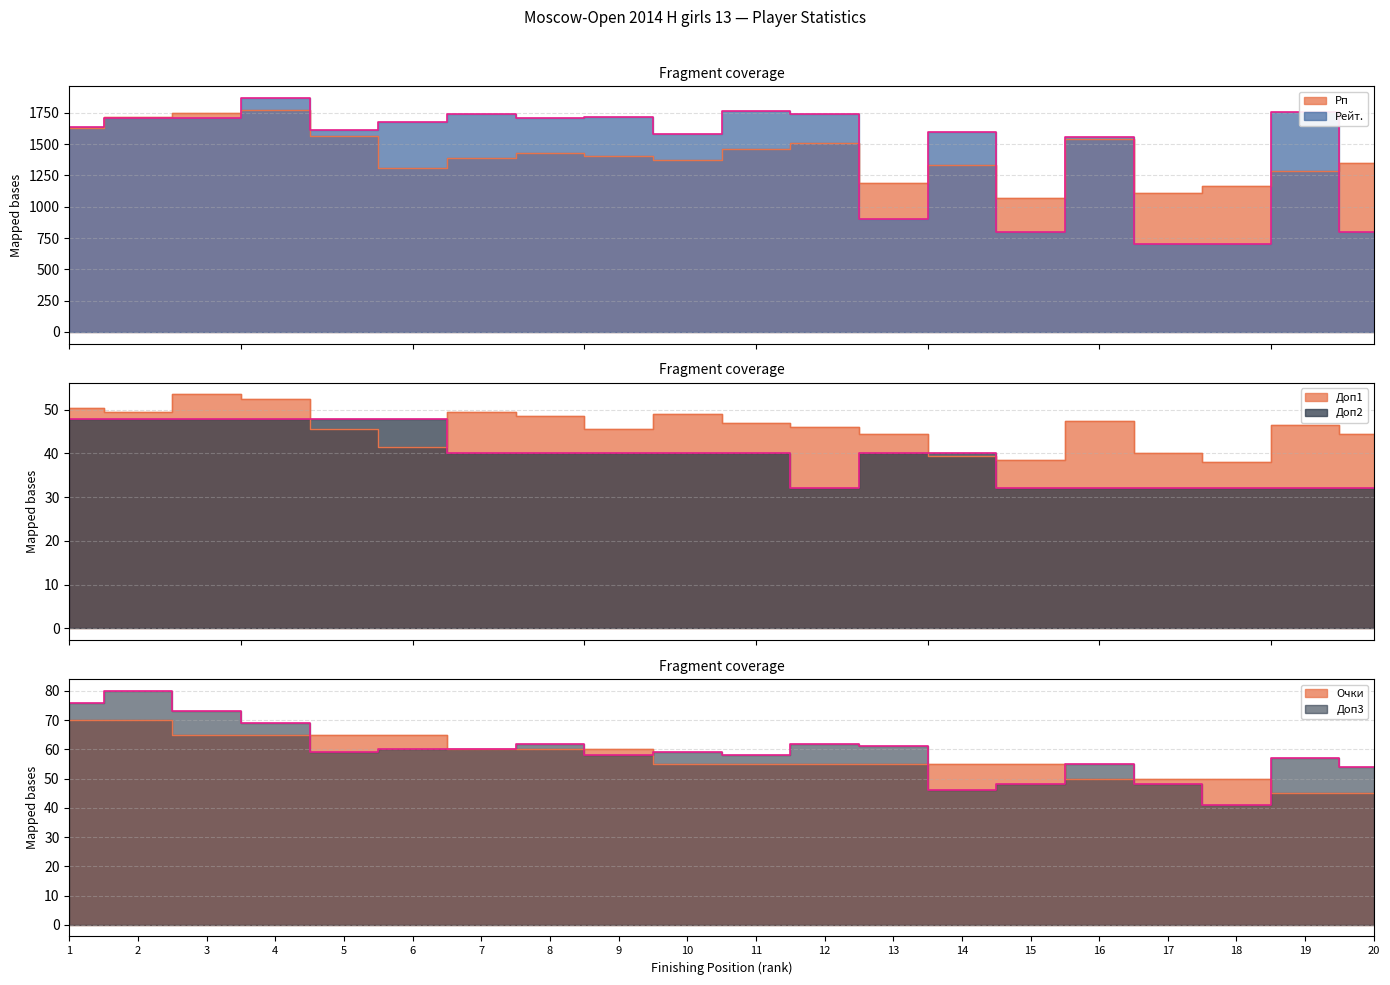

Where is Доп2 nearest to the value 40?

7